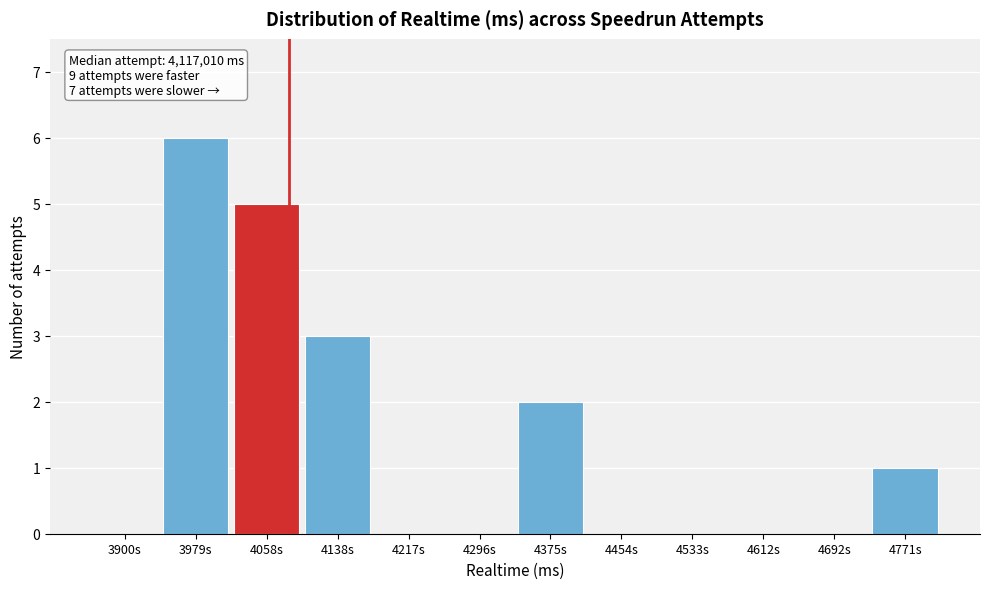

Reading left to right, extract all data points from this chart.

3900s=0	3979s=6	4058s=5	4138s=3	4217s=0	4296s=0	4375s=2	4454s=0	4533s=0	4612s=0	4692s=0	4771s=1